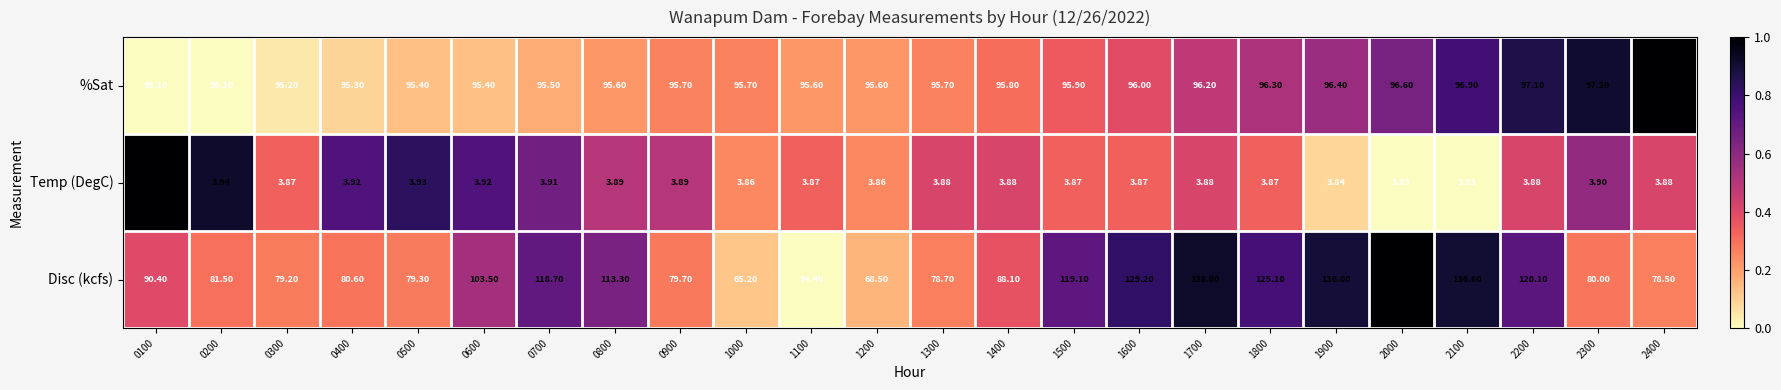

Rank the series at 0200 from lowest to highest value.

Temp (DegC), Disc (kcfs), %Sat